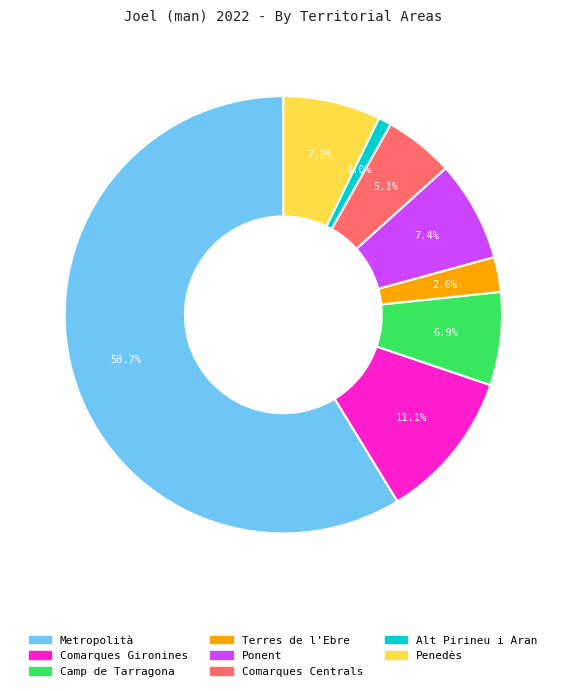

To the nearest percent, what is the average slice percentage?

12%